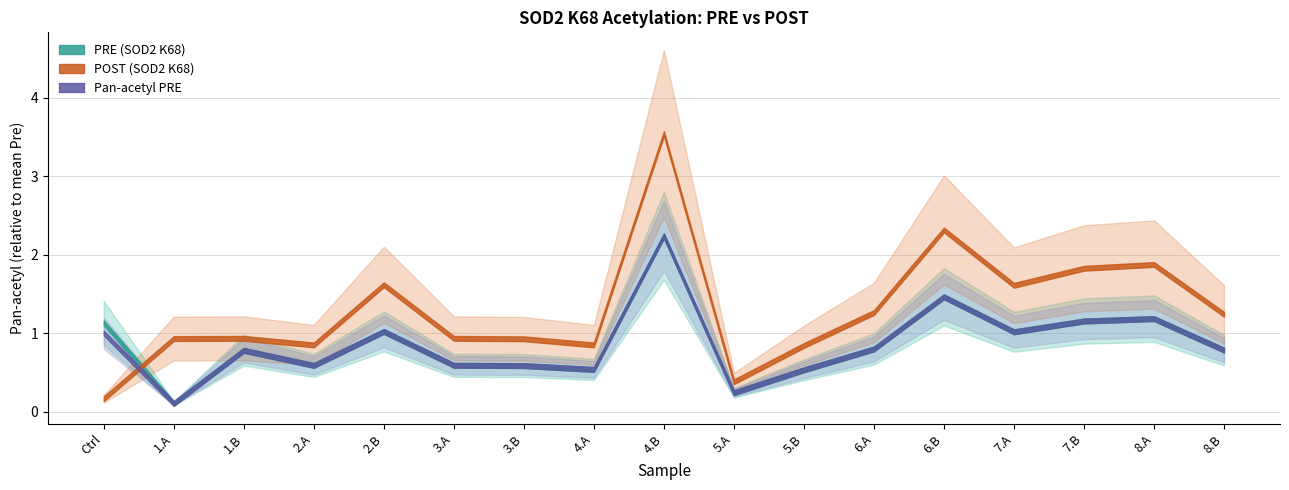

What is the smallest value displayed?

0.1